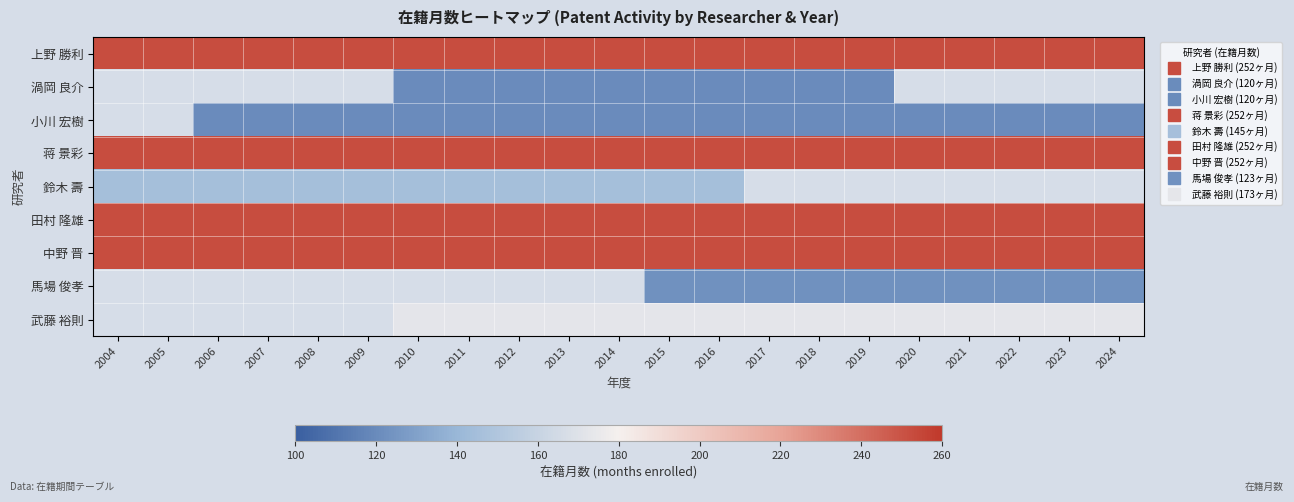

The 馬場 俊孝 series shows 123.0 at 2019. True or false?

True